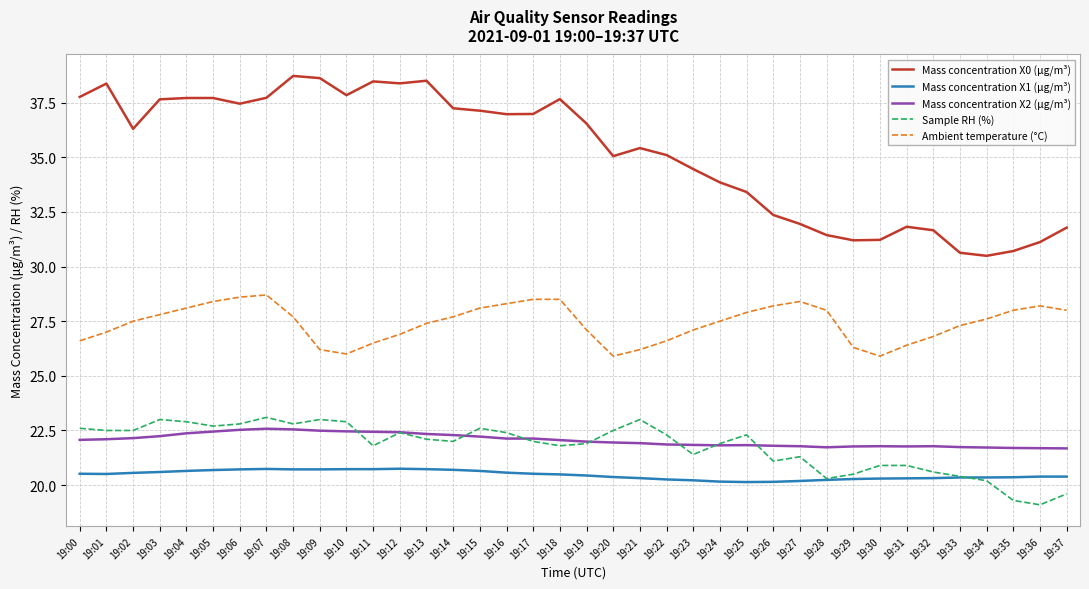

What is the sum of the Sample RH (%) values at 19:28 and 19:03?

43.3